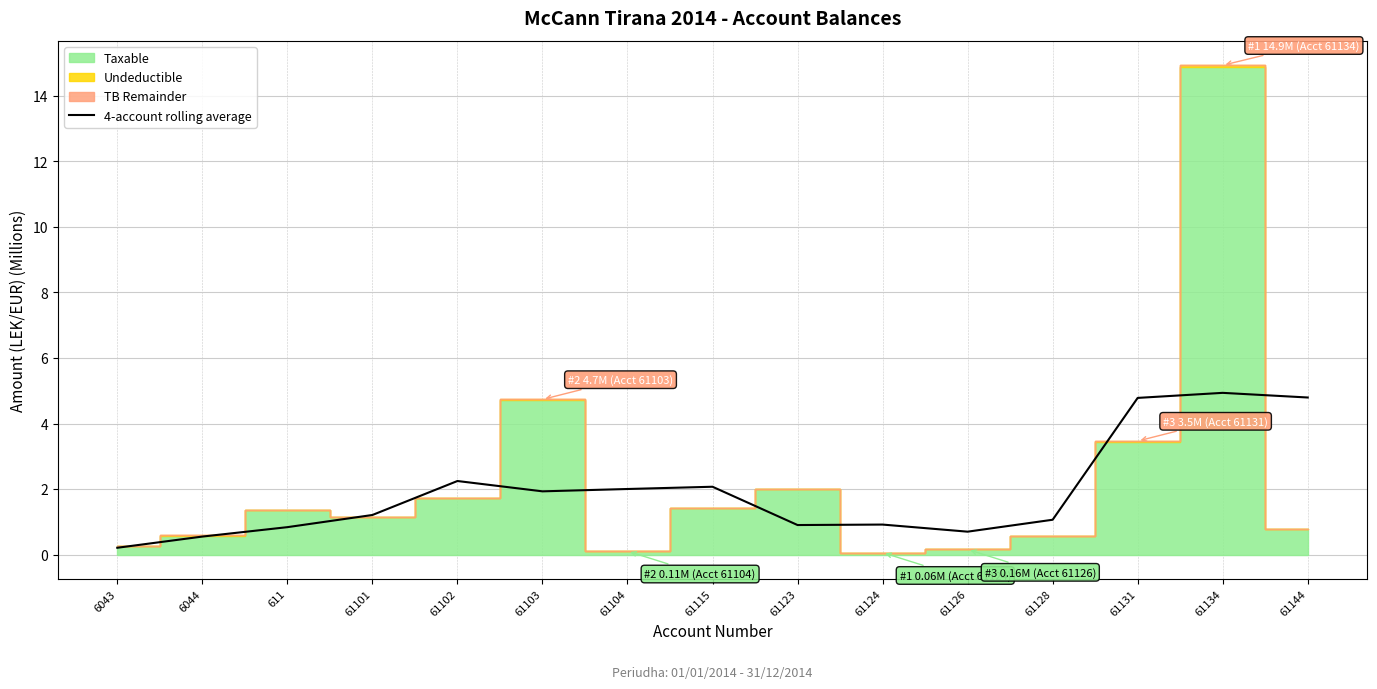

The value of 4-account rolling average at 61134 is 8.6. True or false?

False